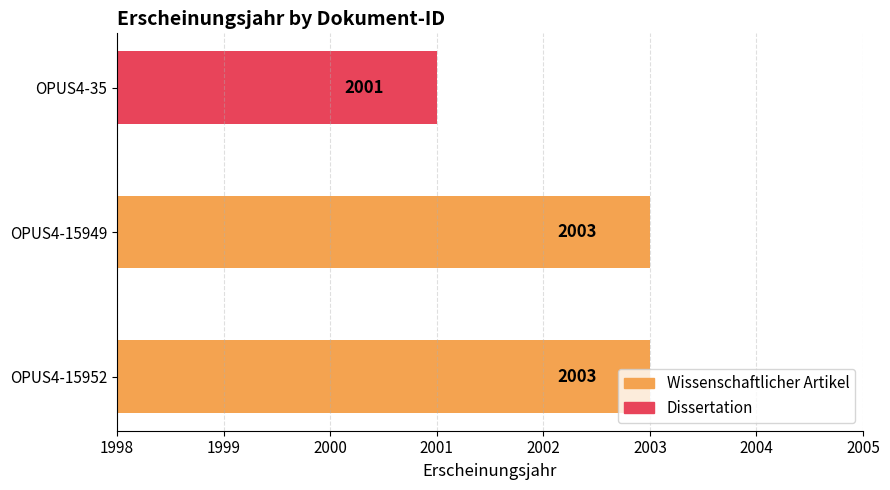

What is the difference between the values at OPUS4-15952 and OPUS4-35?

2